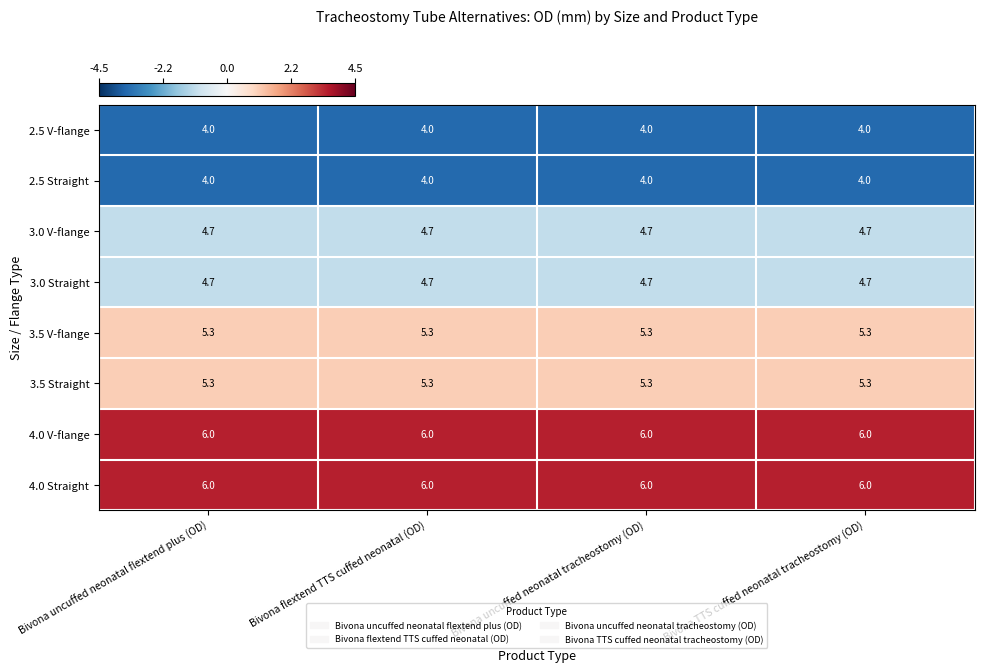

What is the sum of the 3.0 Straight values at Bivona flextend TTS cuffed neonatal (OD) and Bivona uncuffed neonatal flextend plus (OD)?

9.4